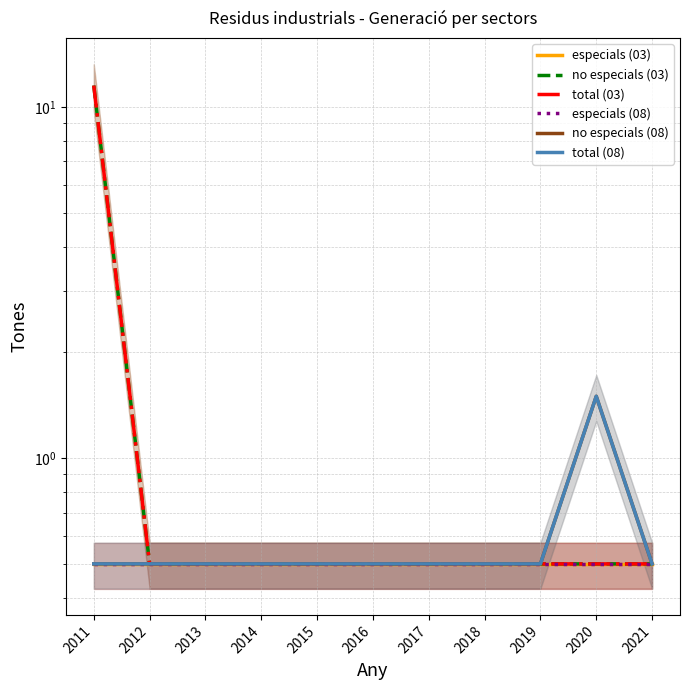

True or false: especials (03) has more than 1 points higher than both neighbors.

False